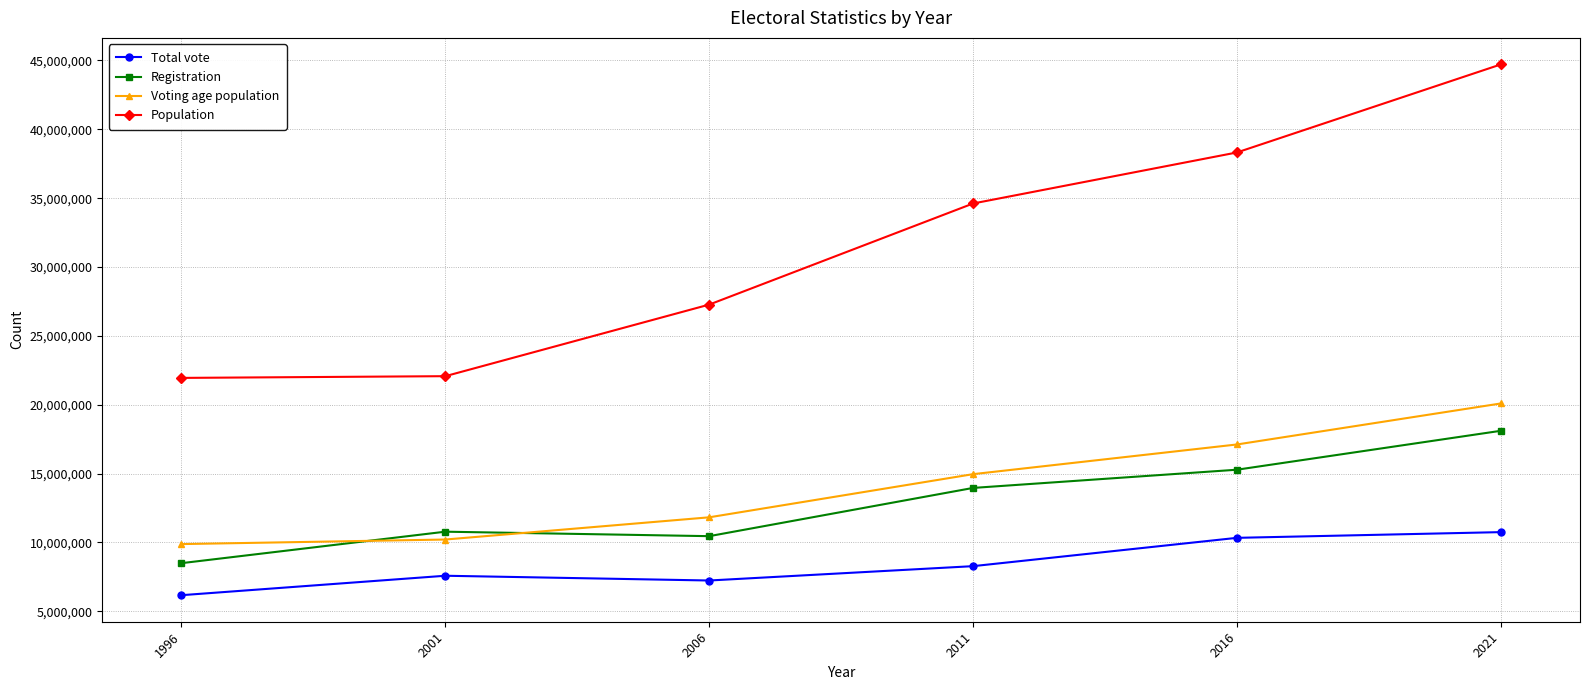

How many series are shown in this chart?

4